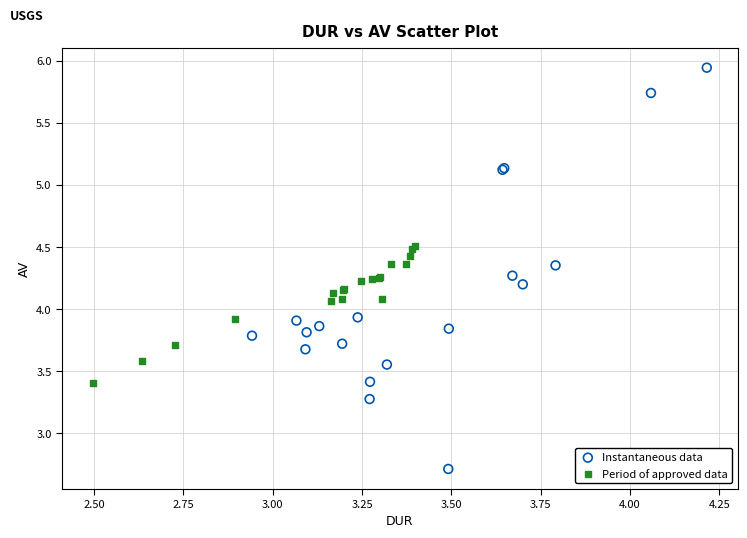

Which series reaches the maximum Y coordinate?

Instantaneous data